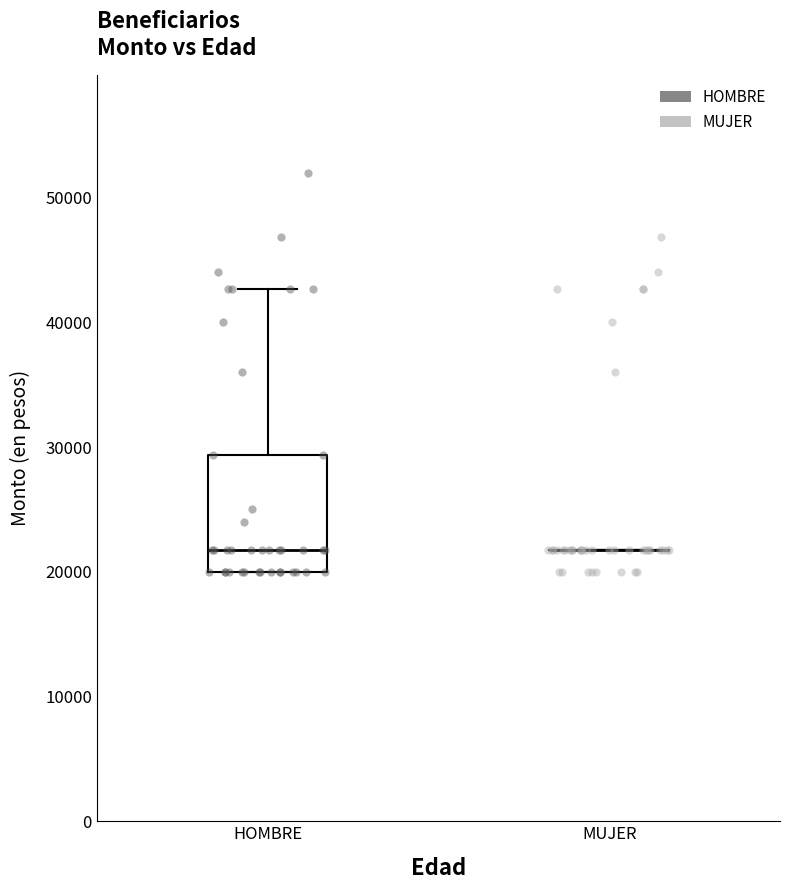

Which series has the largest Y range (max minus min)?

HOMBRE